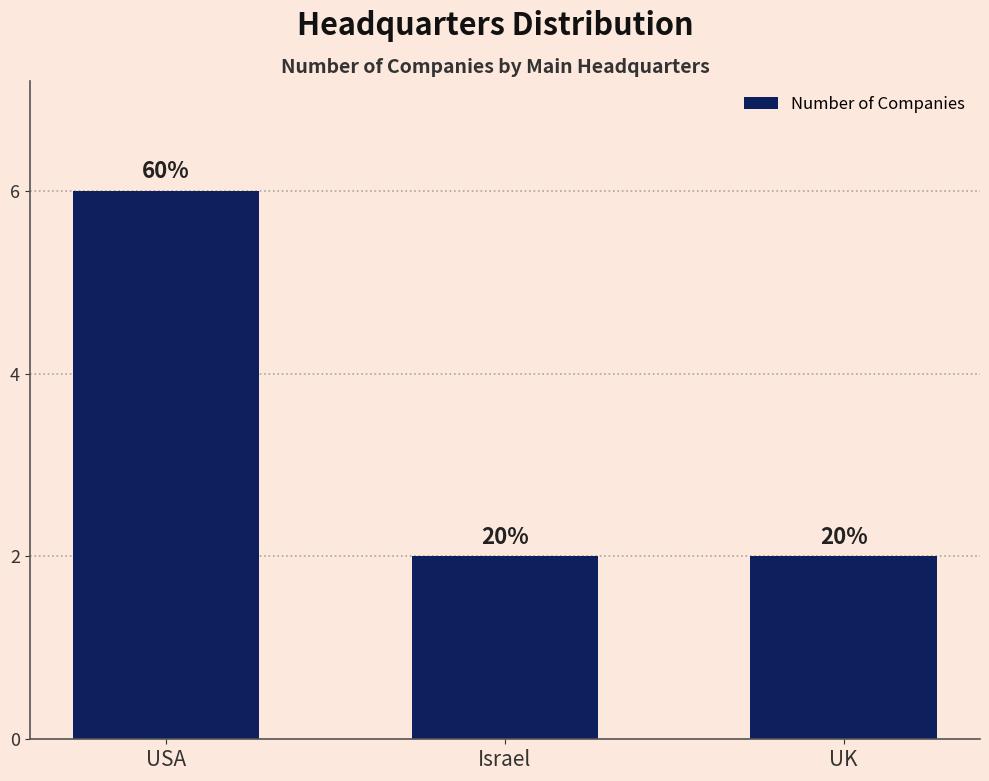

Reading right to left, extract all data points from this chart.

UK=2	Israel=2	USA=6